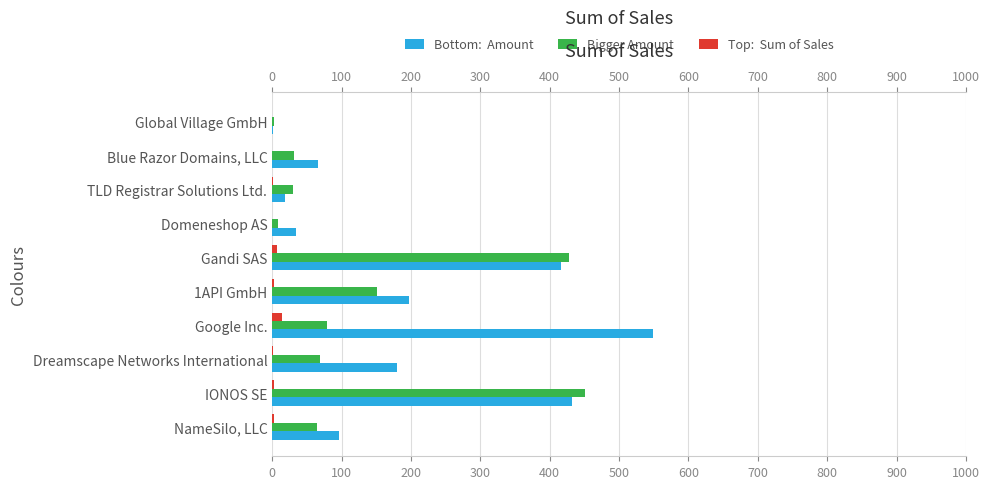

How many groups of bars are there?

10